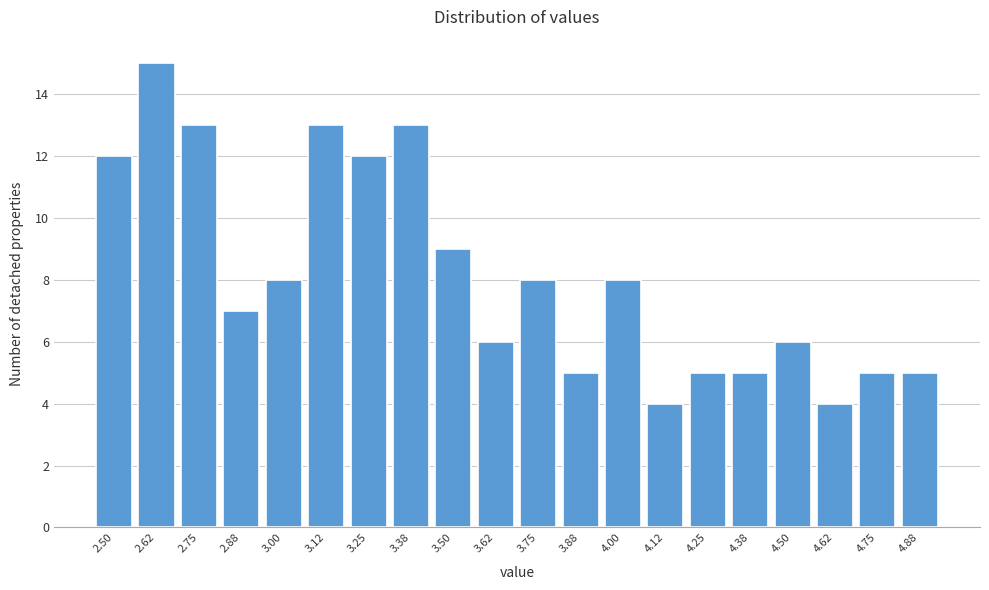

Reading right to left, list all the values displayed in this chart.

4.88=5	4.75=5	4.62=4	4.50=6	4.38=5	4.25=5	4.12=4	4.00=8	3.88=5	3.75=8	3.62=6	3.50=9	3.38=13	3.25=12	3.12=13	3.00=8	2.88=7	2.75=13	2.62=15	2.50=12